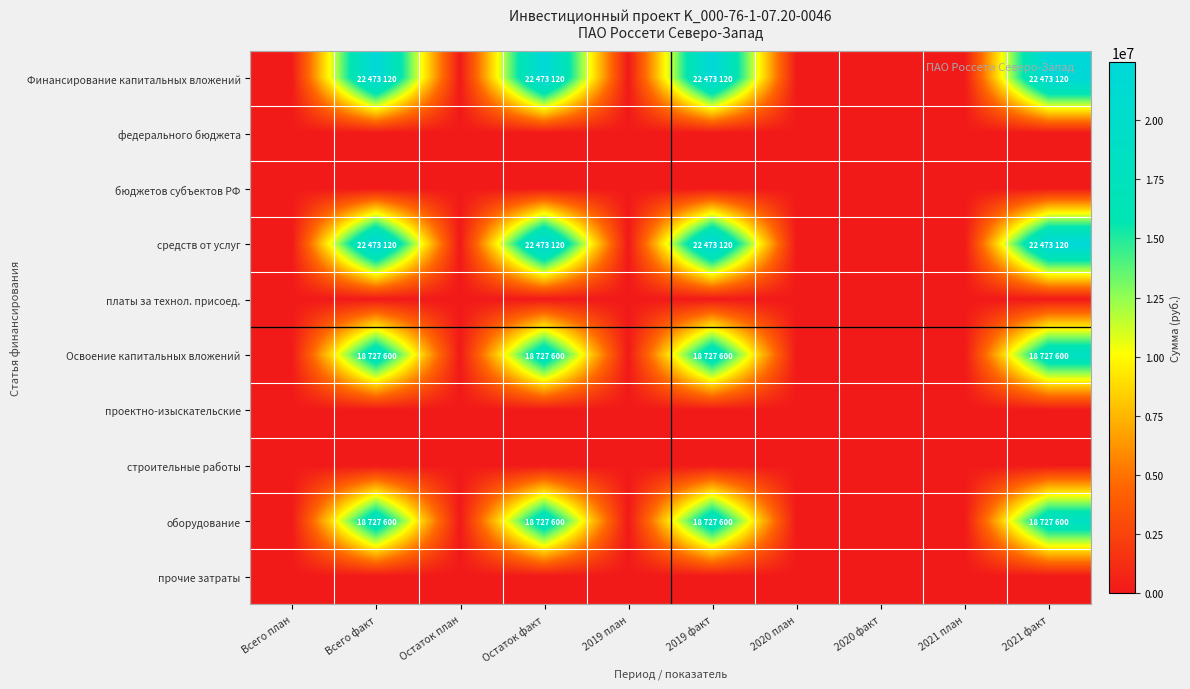

Reading left to right, extract all data points from this chart.

Финансирование капитальных вложений: Всего план=0	Всего факт=22473120	Остаток план=0	Остаток факт=22473120	2019 план=0	2019 факт=22473120	2020 план=0	2020 факт=0	2021 план=0	2021 факт=22473120
федерального бюджета: Всего план=0	Всего факт=0	Остаток план=0	Остаток факт=0	2019 план=0	2019 факт=0	2020 план=0	2020 факт=0	2021 план=0	2021 факт=0
бюджетов субъектов РФ: Всего план=0	Всего факт=0	Остаток план=0	Остаток факт=0	2019 план=0	2019 факт=0	2020 план=0	2020 факт=0	2021 план=0	2021 факт=0
средств от услуг: Всего план=0	Всего факт=22473120	Остаток план=0	Остаток факт=22473120	2019 план=0	2019 факт=22473120	2020 план=0	2020 факт=0	2021 план=0	2021 факт=22473120
платы за технол. присоед.: Всего план=0	Всего факт=0	Остаток план=0	Остаток факт=0	2019 план=0	2019 факт=0	2020 план=0	2020 факт=0	2021 план=0	2021 факт=0
Освоение капитальных вложений: Всего план=0	Всего факт=18727600	Остаток план=0	Остаток факт=18727600	2019 план=0	2019 факт=18727600	2020 план=0	2020 факт=0	2021 план=0	2021 факт=18727600
проектно-изыскательские: Всего план=0	Всего факт=0	Остаток план=0	Остаток факт=0	2019 план=0	2019 факт=0	2020 план=0	2020 факт=0	2021 план=0	2021 факт=0
строительные работы: Всего план=0	Всего факт=0	Остаток план=0	Остаток факт=0	2019 план=0	2019 факт=0	2020 план=0	2020 факт=0	2021 план=0	2021 факт=0
оборудование: Всего план=0	Всего факт=18727600	Остаток план=0	Остаток факт=18727600	2019 план=0	2019 факт=18727600	2020 план=0	2020 факт=0	2021 план=0	2021 факт=18727600
прочие затраты: Всего план=0	Всего факт=0	Остаток план=0	Остаток факт=0	2019 план=0	2019 факт=0	2020 план=0	2020 факт=0	2021 план=0	2021 факт=0